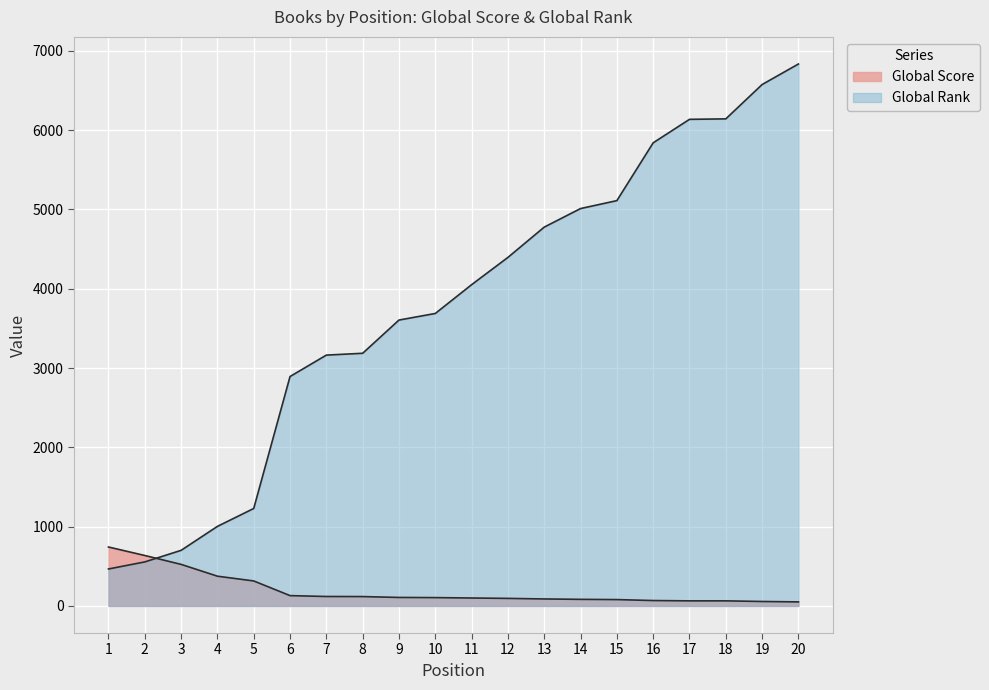

What is the spread (max minus min) of values at 1?

277